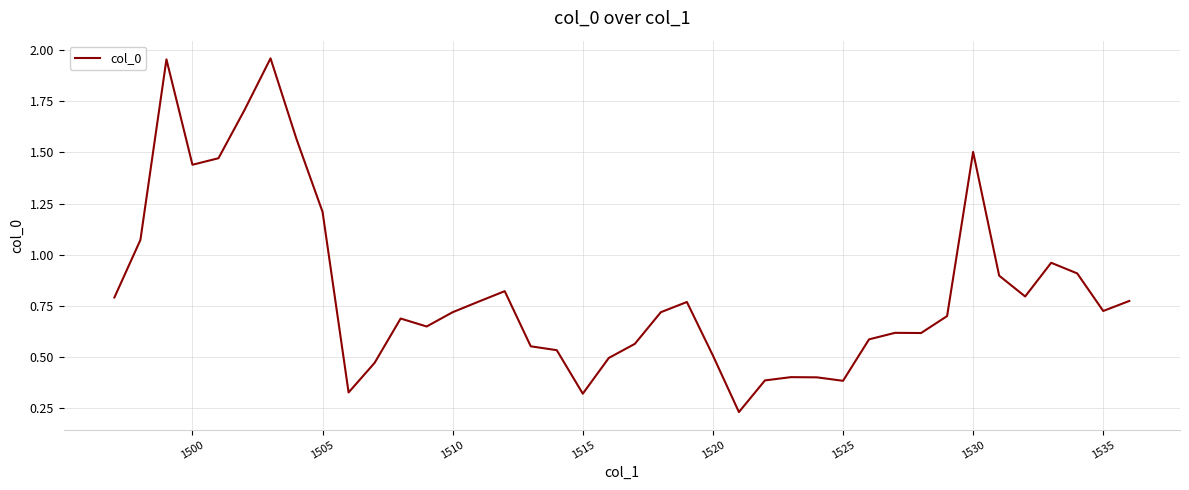

What is the difference between the maximum and minimum values?

1.7